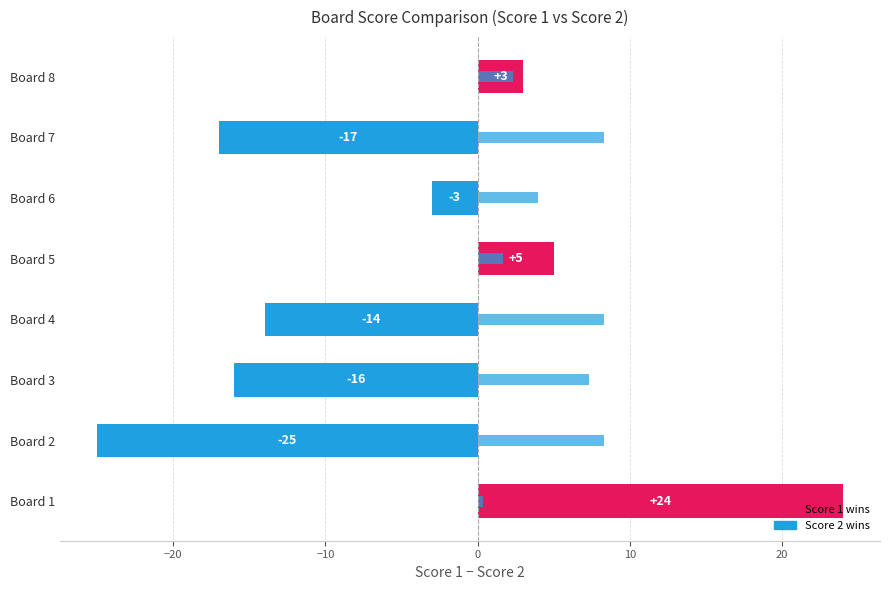

Reading left to right, transcribe all the data shown in this chart.

Score 1: 24.0	-25.0	-16.0	-14.0	5.0	-3.0	-17.0	3.0
Score 2: 0.3	8.3	7.3	8.3	1.7	4.0	8.3	2.3